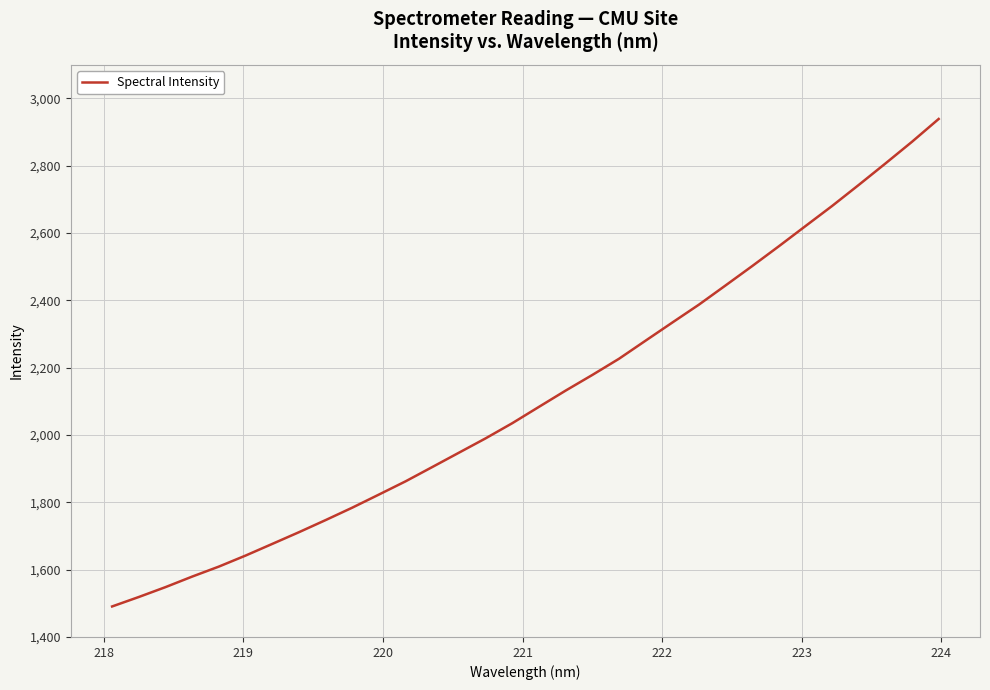

What is the difference between the maximum and minimum values?

1448.5